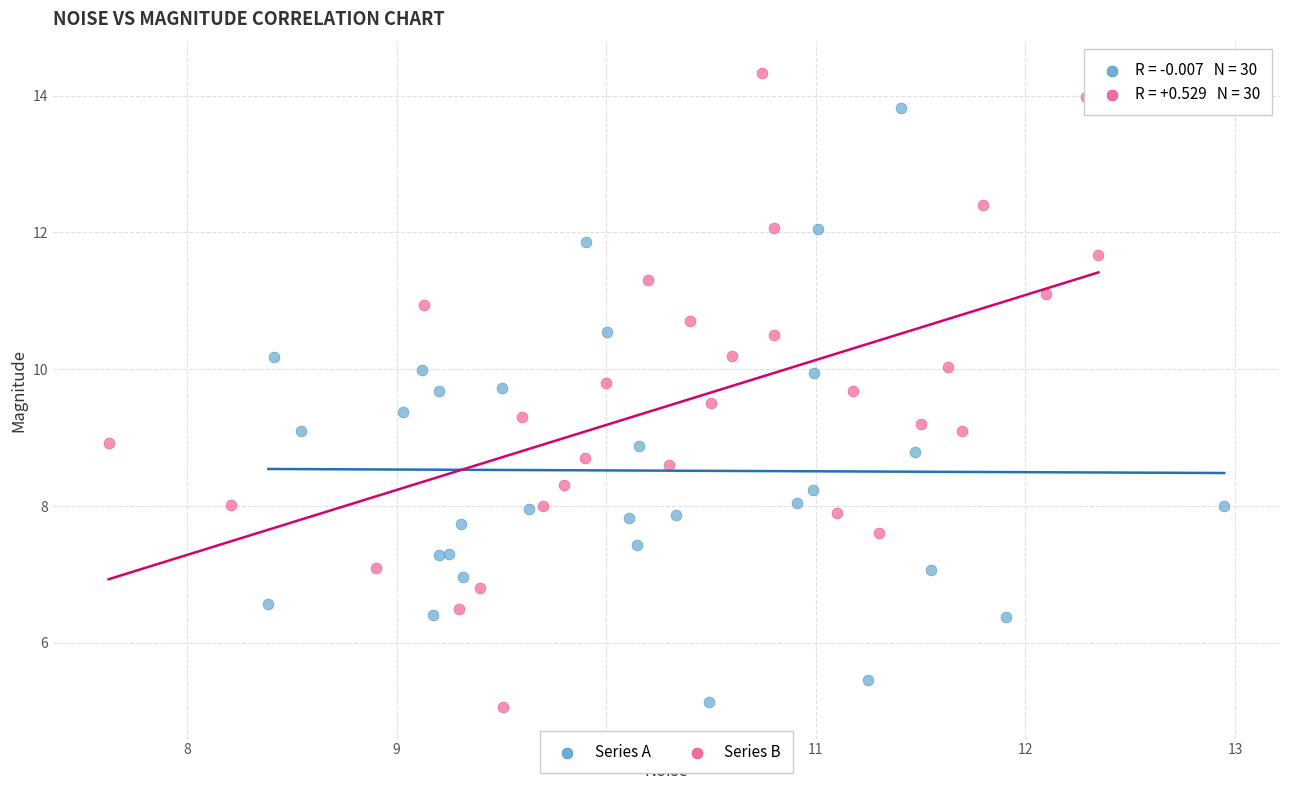

Which series contains the highest Y value?

Series B